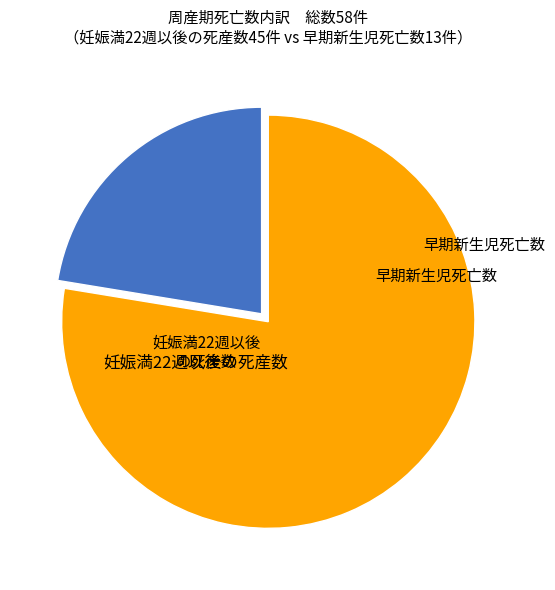

Is there any slice that represents more than half of the pie?

Yes